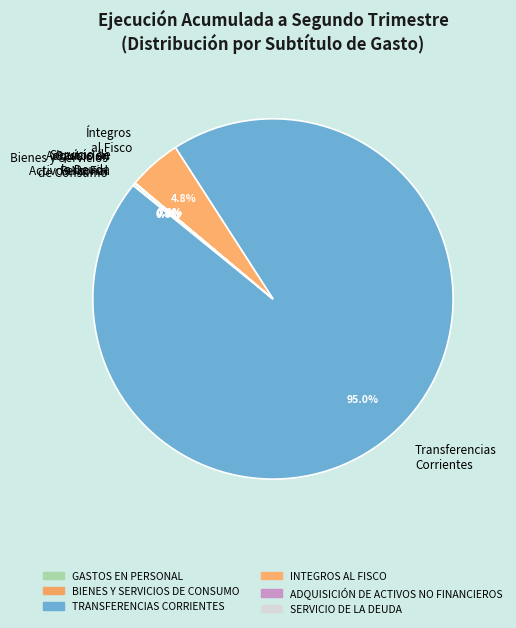

Is there a majority slice in this chart?

Yes